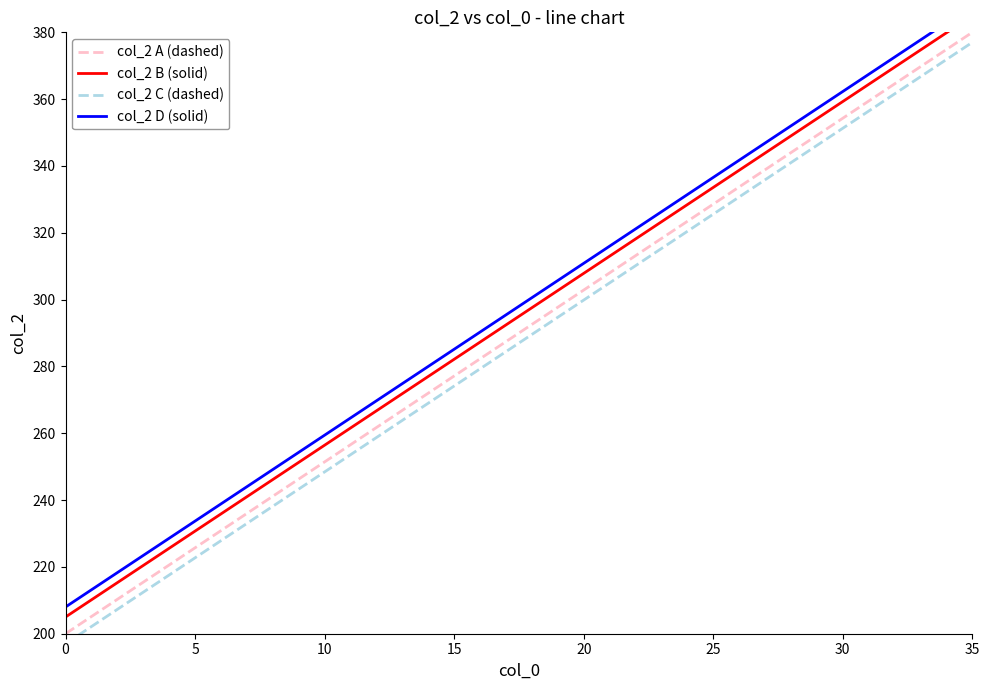

How many values in the col_2 B (solid) series are below 306?

10